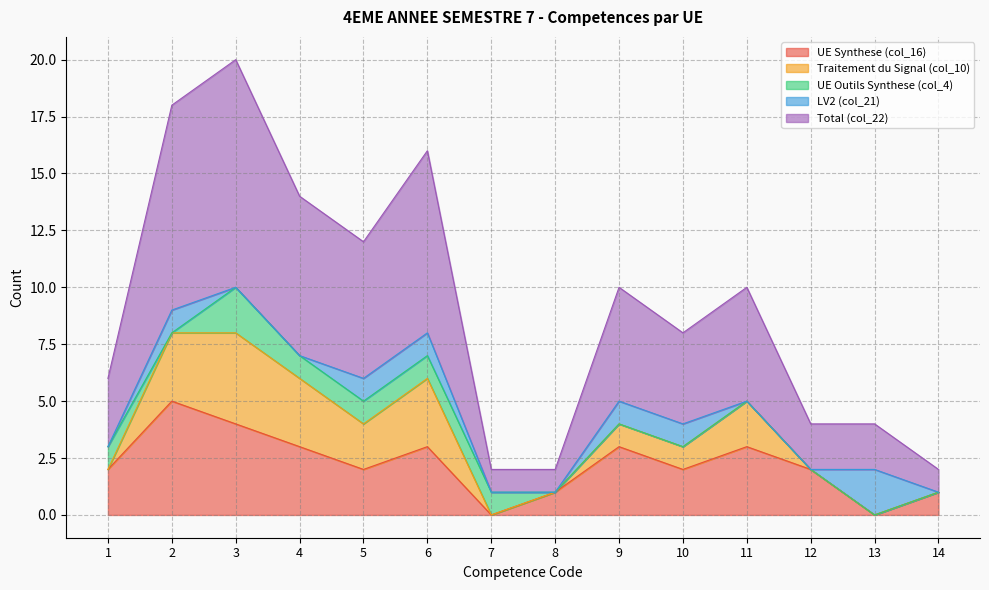

True or false: UE Outils Synthese (col_4) and Total (col_22) intersect in this chart.

False